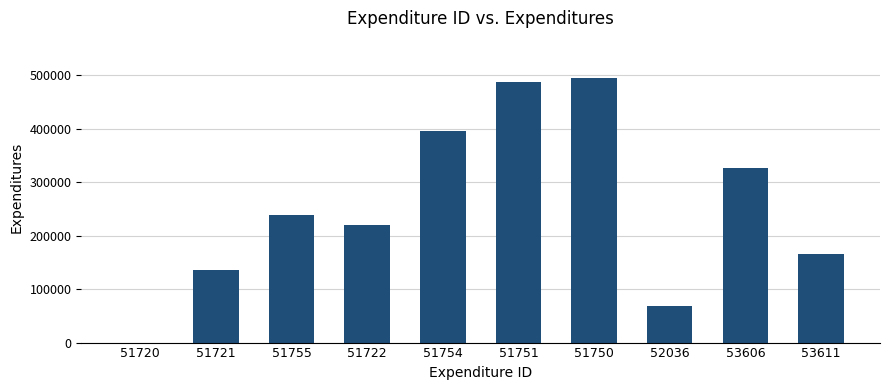

How many positive values are there?

9